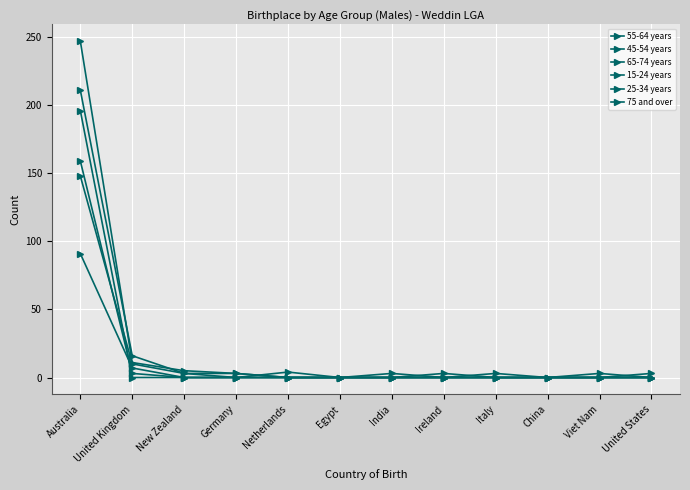

Does the chart have visible grid lines?

Yes